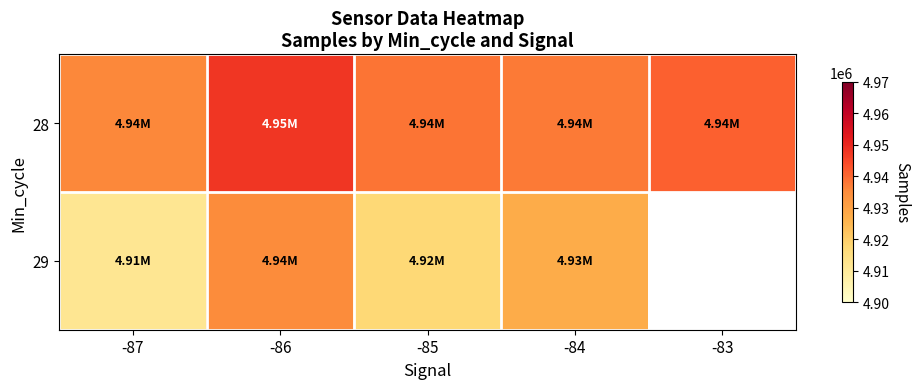

Which series changed the most between -87 and -86?

29